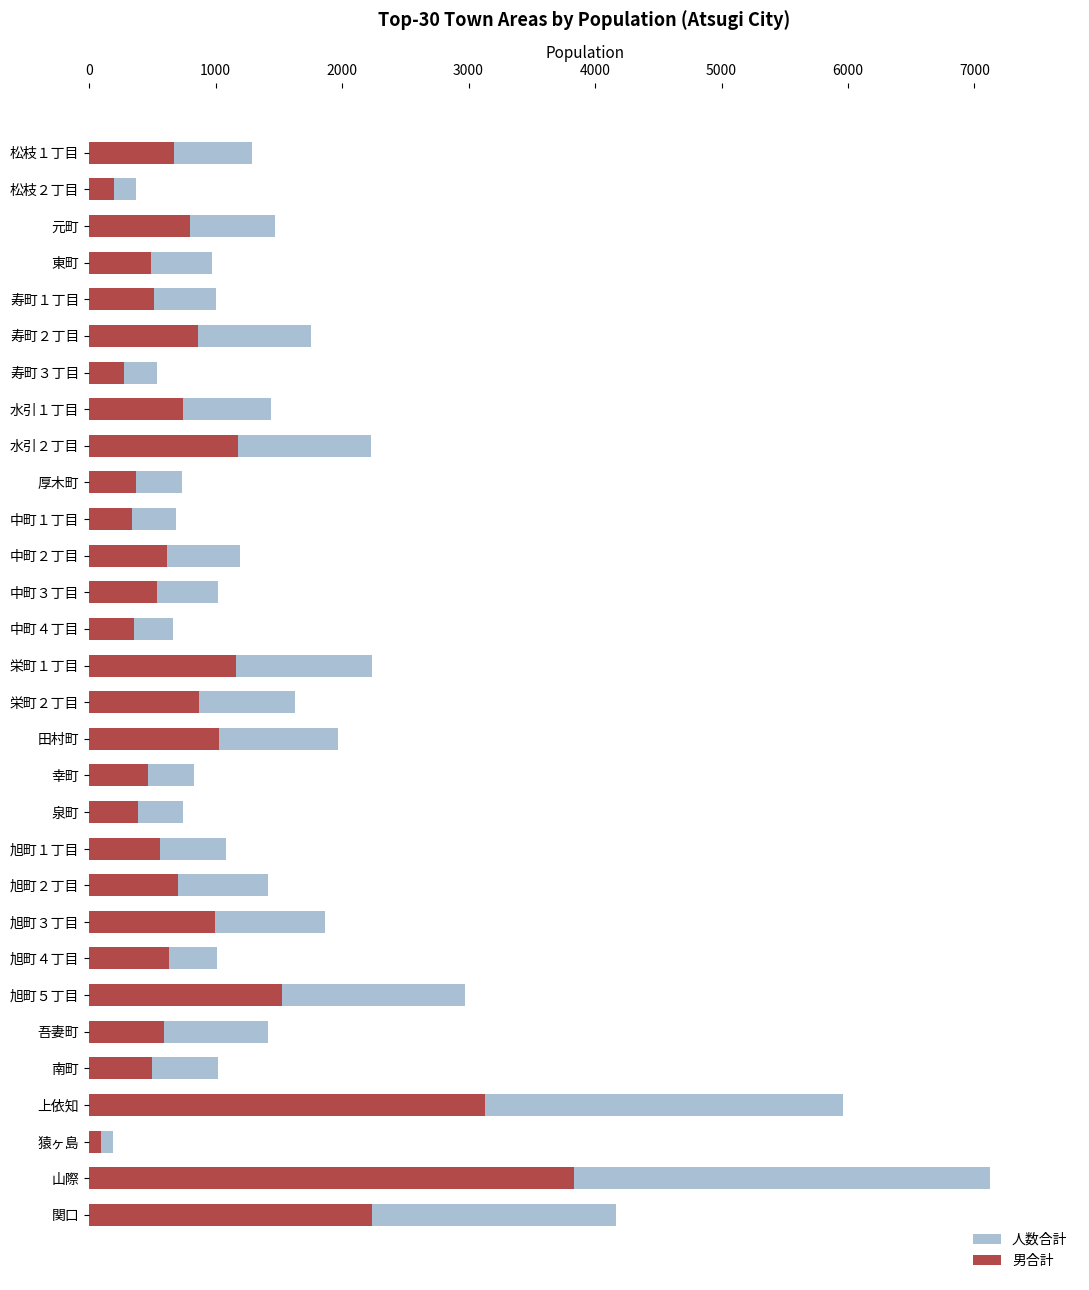

What is the difference between the maximum and minimum values in the 人数合計 series?

6934